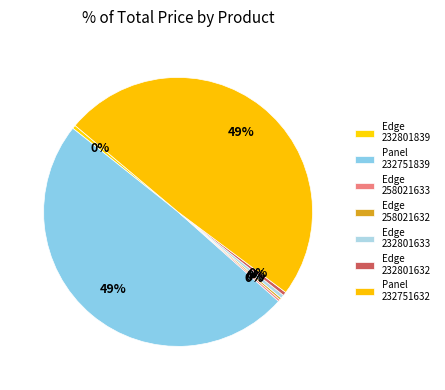

Is there a majority slice in this chart?

No